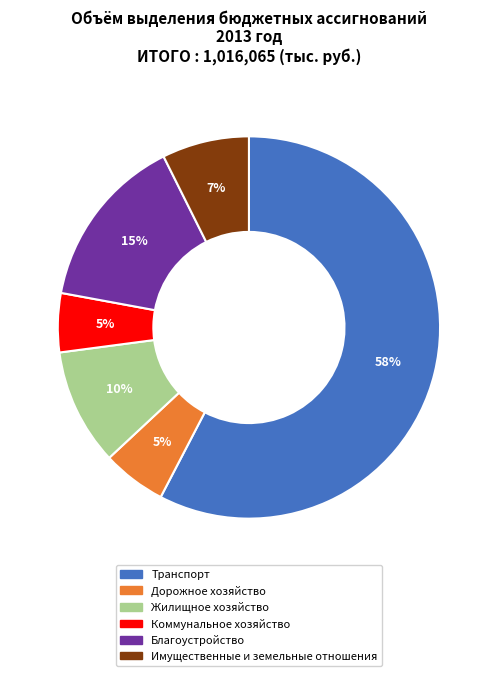

To the nearest percent, what is the difference between the largest and smallest slice percentages?

53%